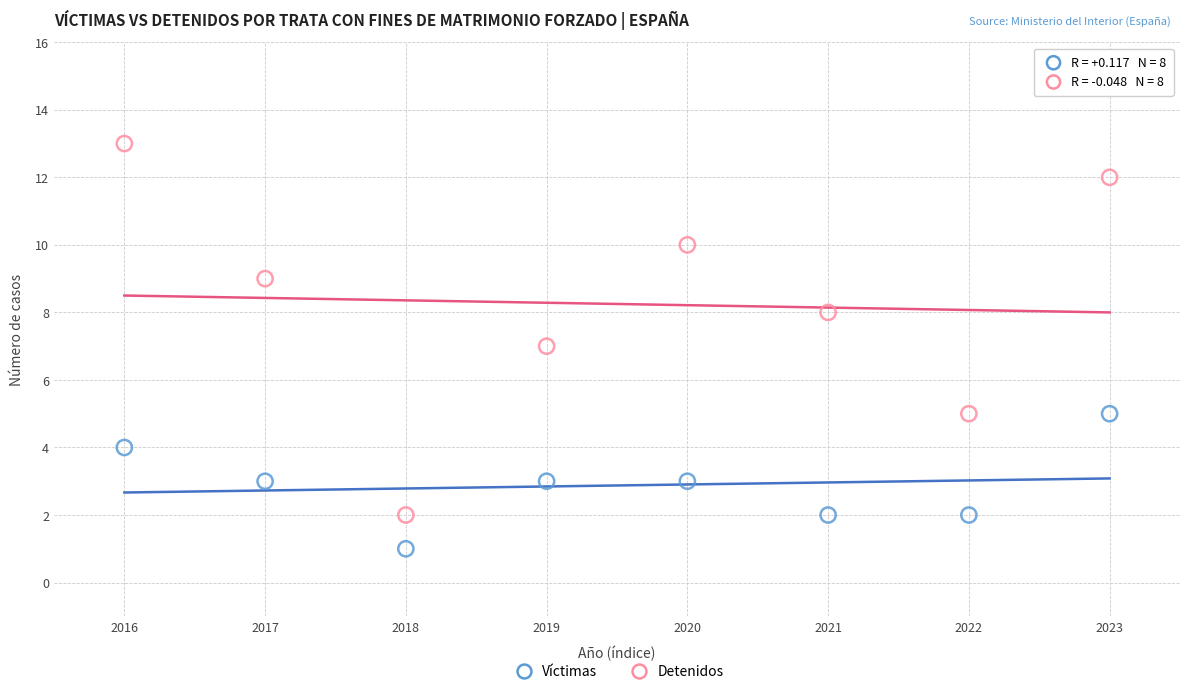

How many data points are displayed?

16